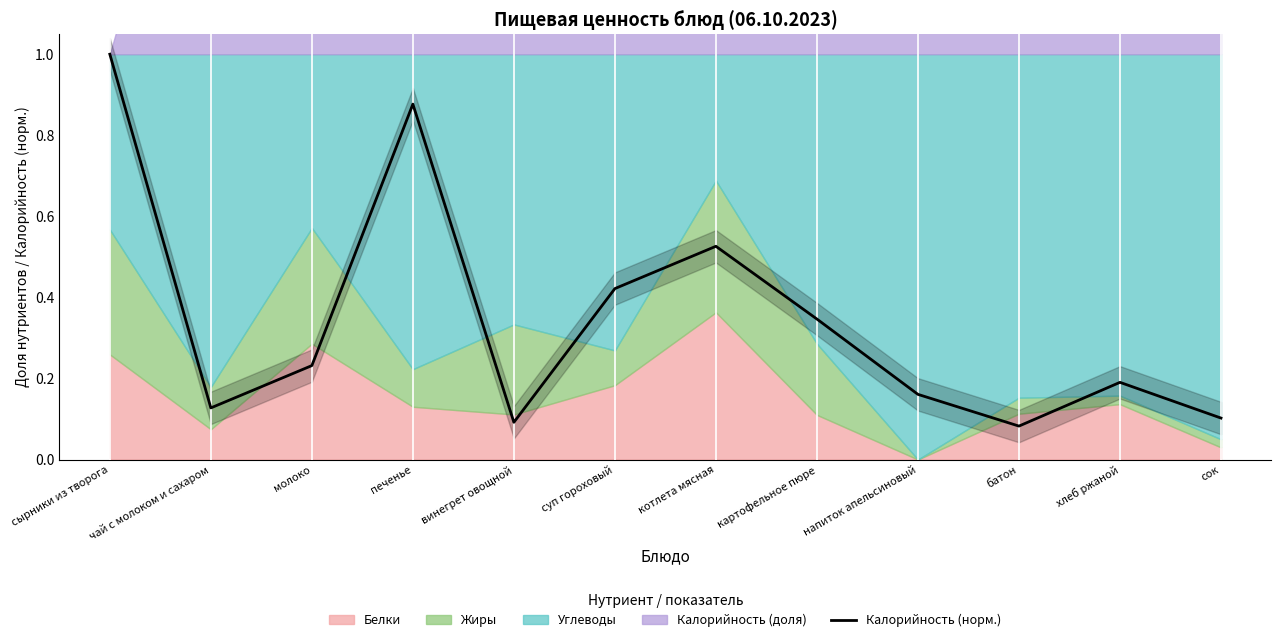

At which label is the value closest to 0?

батон